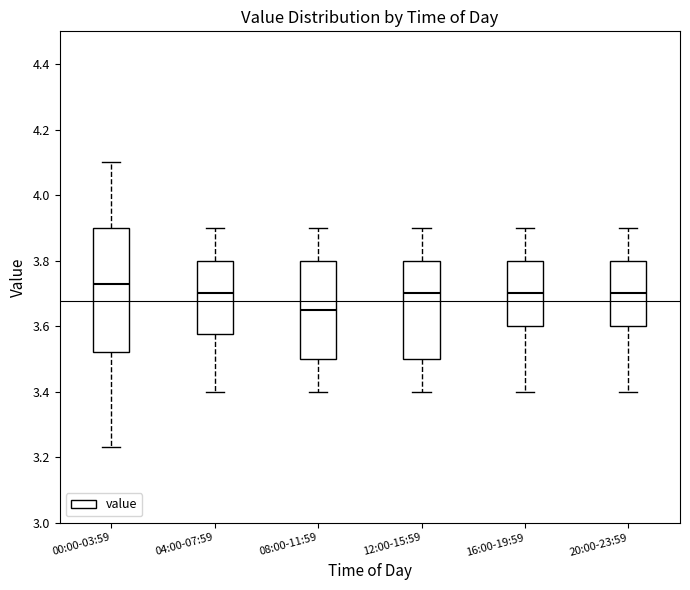

Where is the upper edge of the box for 04:00-07:59 on the y-axis? The values are not printed on the chart, so give them approximately, as read against the axis.

3.80